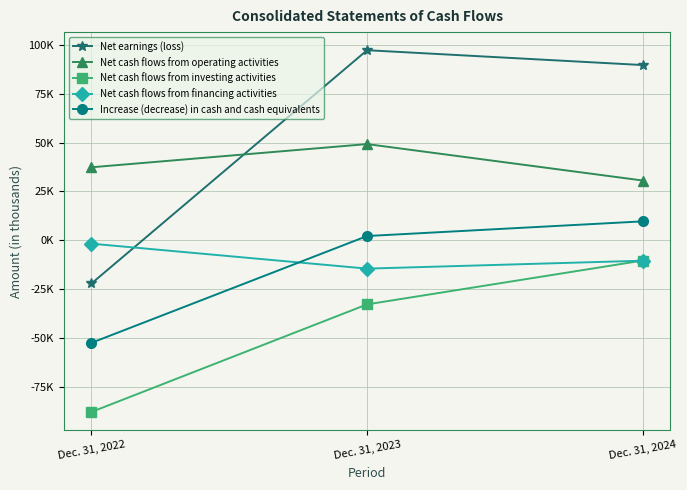

What is the difference between the Net earnings (loss) values at Dec. 31, 2022 and Dec. 31, 2023?

119145